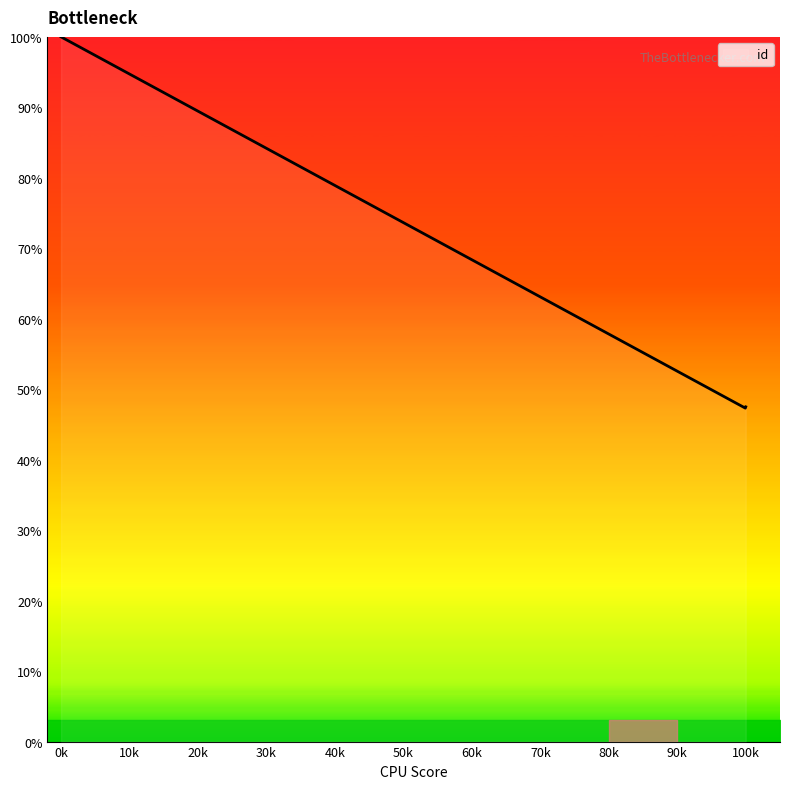

What is the greatest value displayed?

100.0